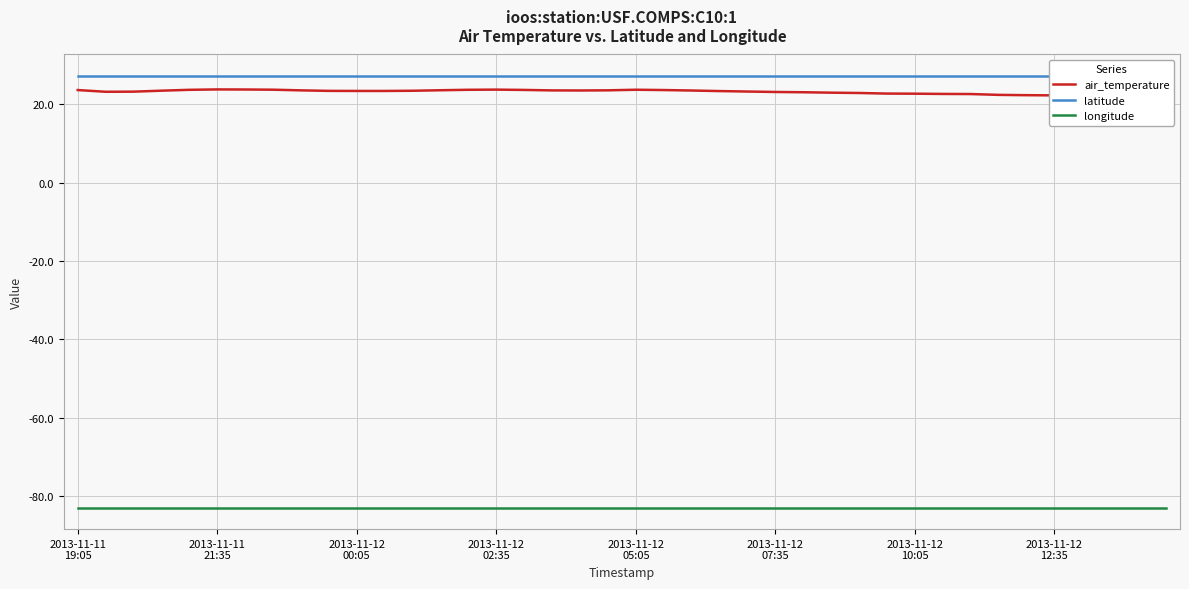

Which series changed the most between 24 and 27?

air_temperature